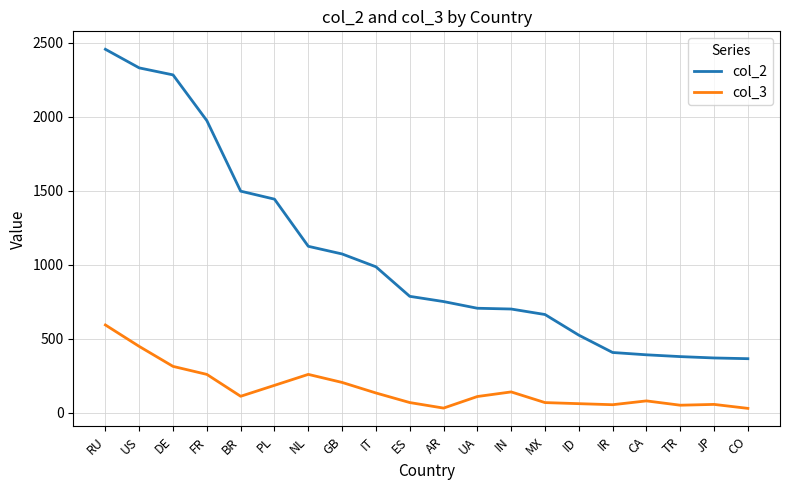

What is the average value of the col_2 series?

1060.5